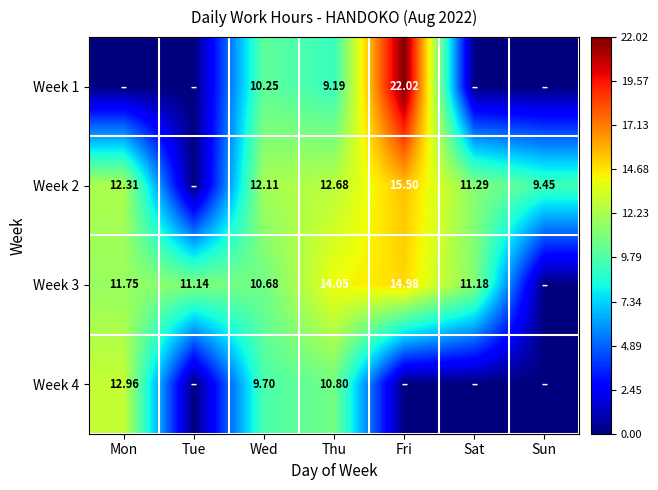

The value of Week 4 at Thu is 17.1. True or false?

False